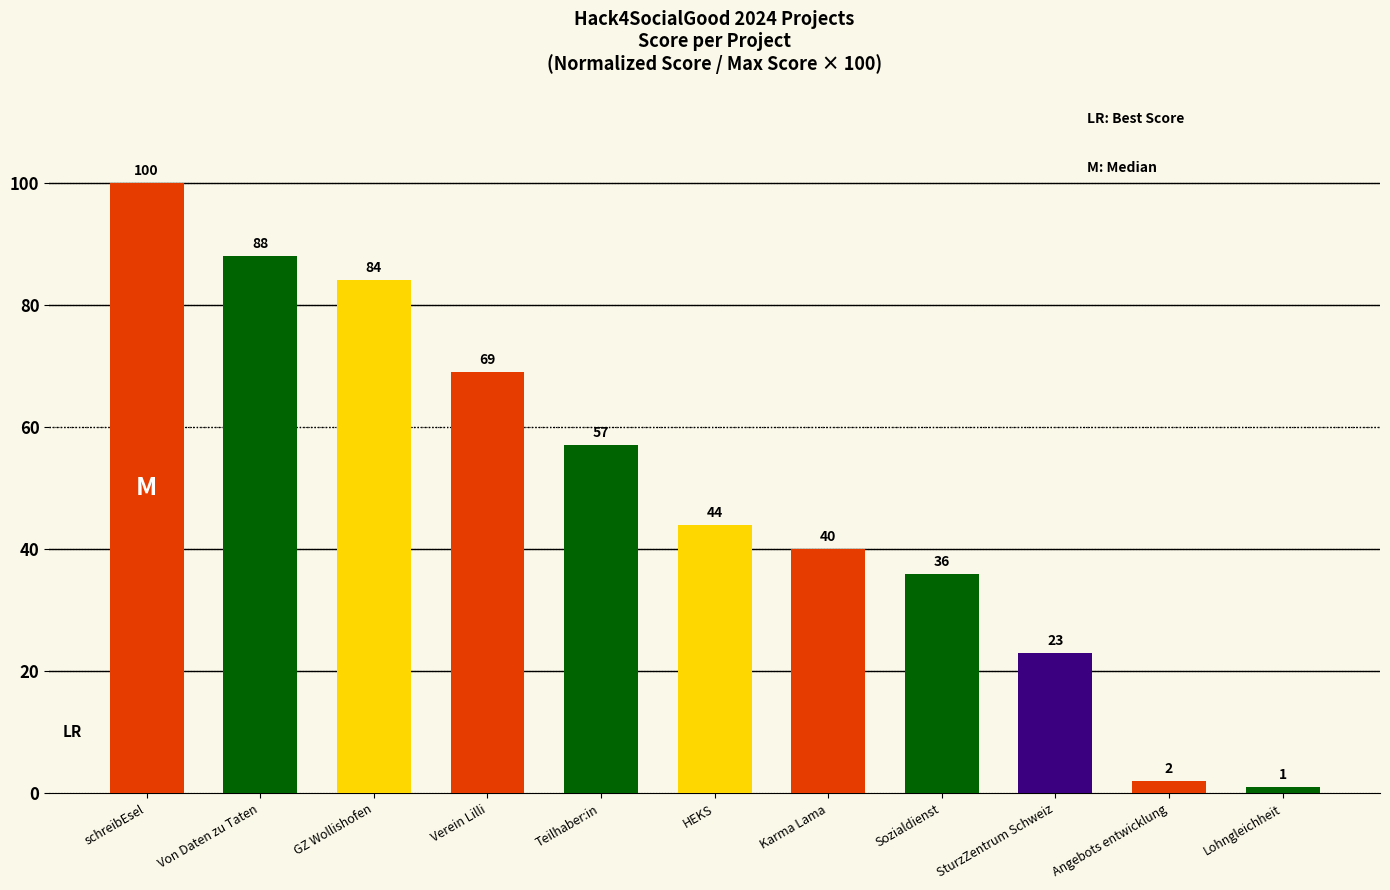

What is the change in value from schreibEsel to Angebots entwicklung?

-98.0